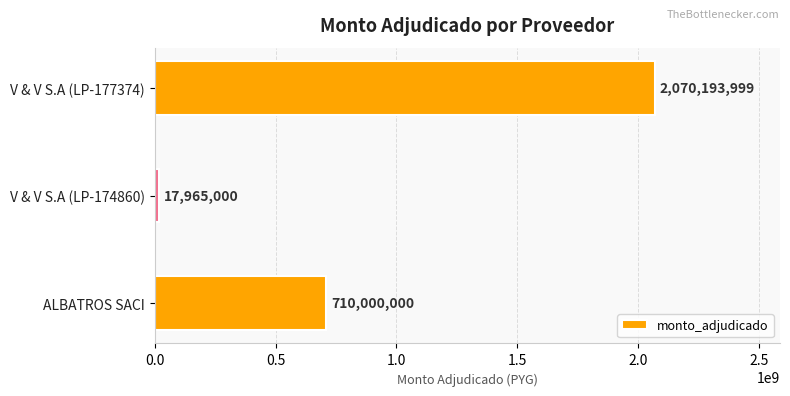

Reading bottom to top, list all the values displayed in this chart.

ALBATROS SACI=710000000	V & V S.A (LP-174860)=17965000	V & V S.A (LP-177374)=2070193999